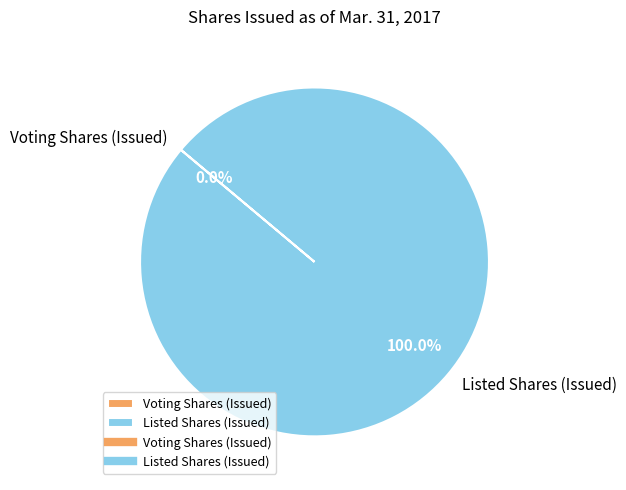

Does any single category account for the majority?

Yes